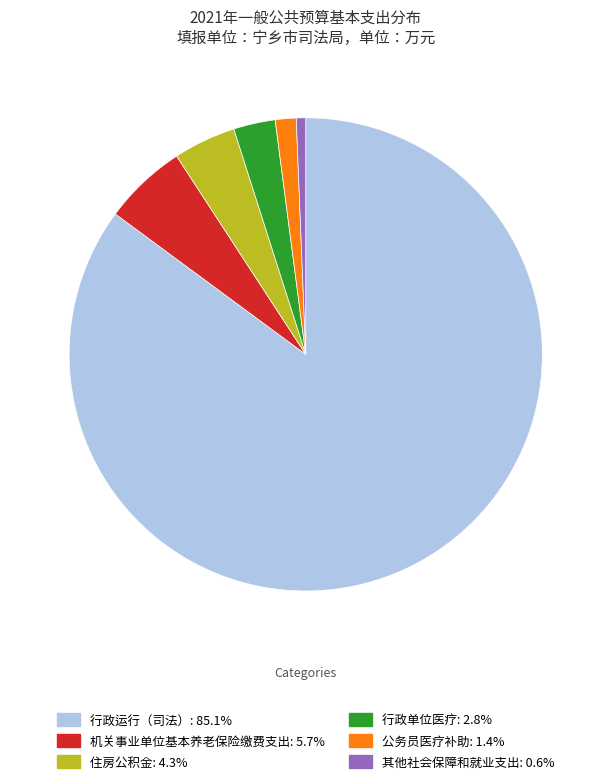

Is 其他社会保障和就业支出 the majority of the pie?

No